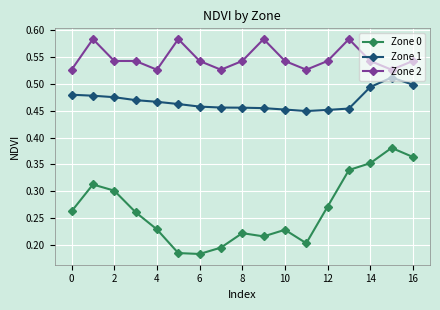

True or false: Zone 2 has more than 0 points higher than both neighbors.

True